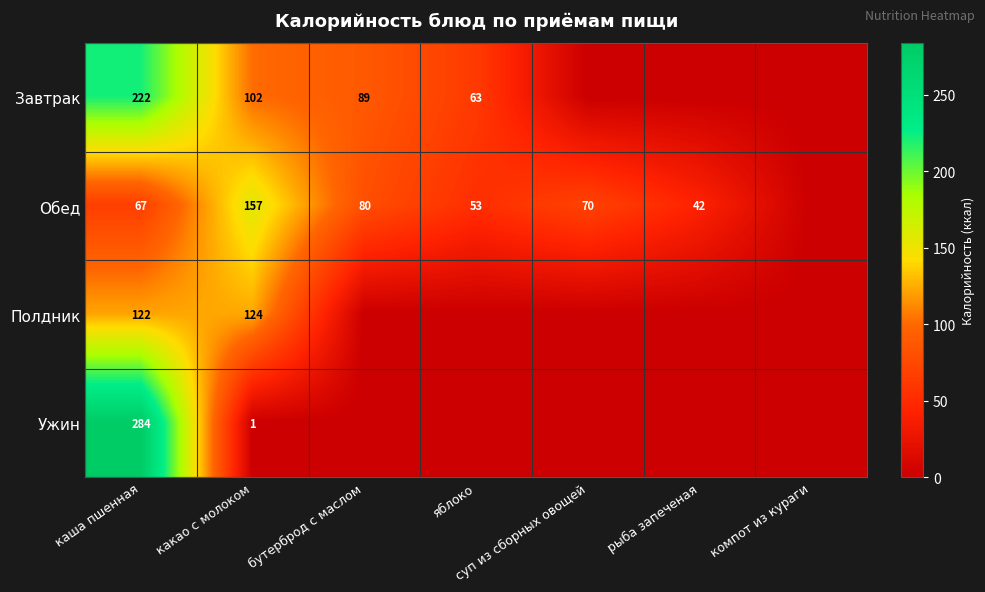

At какао с молоком, list the series in order from largest to smallest.

Обед, Полдник, Завтрак, Ужин